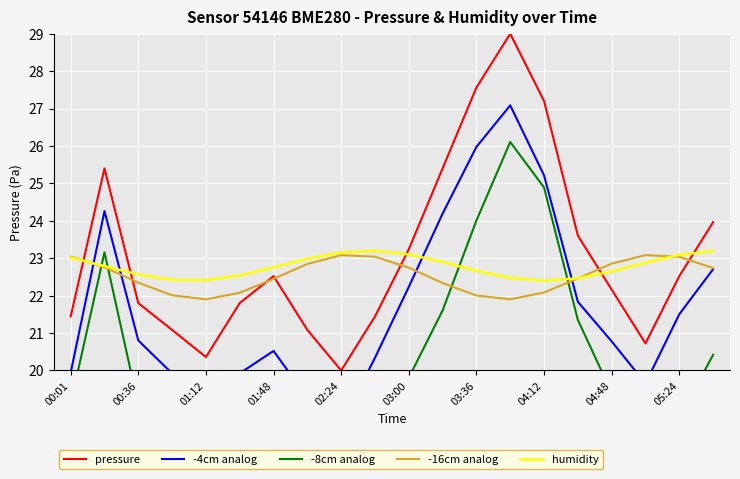

At which label is -8cm analog closest to 21?

15